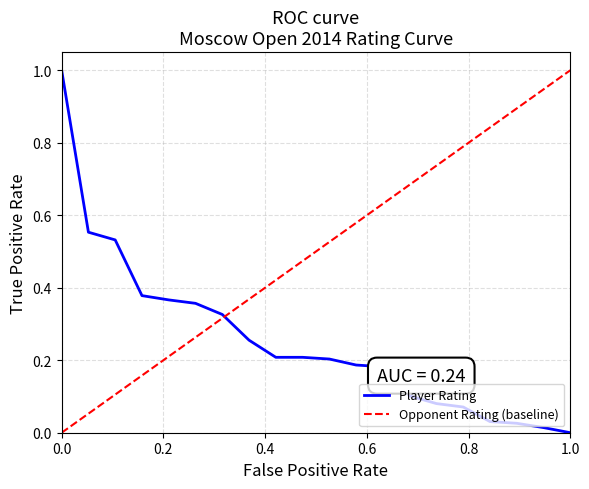

What is the greatest value displayed?

1.0